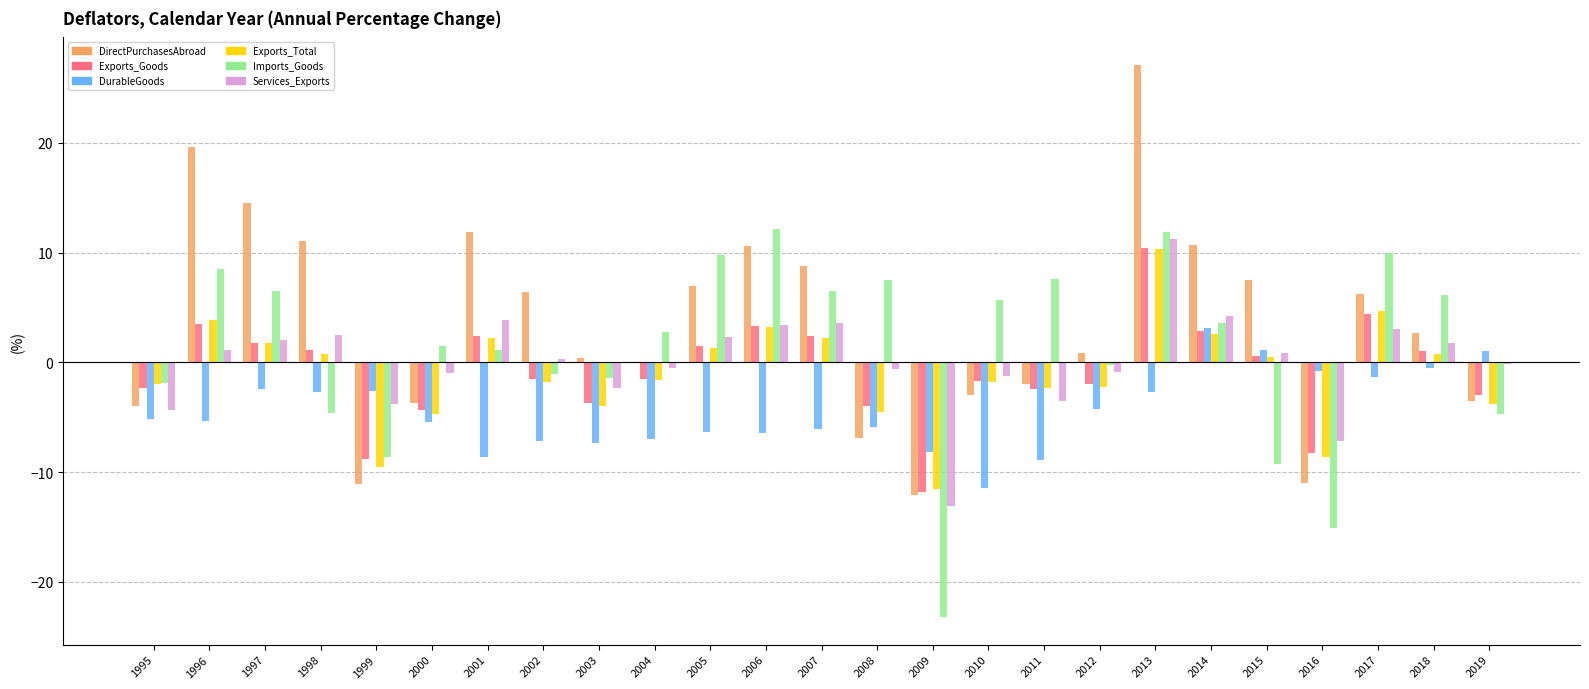

Which series changed the most between 1996 and 2017?

DirectPurchasesAbroad